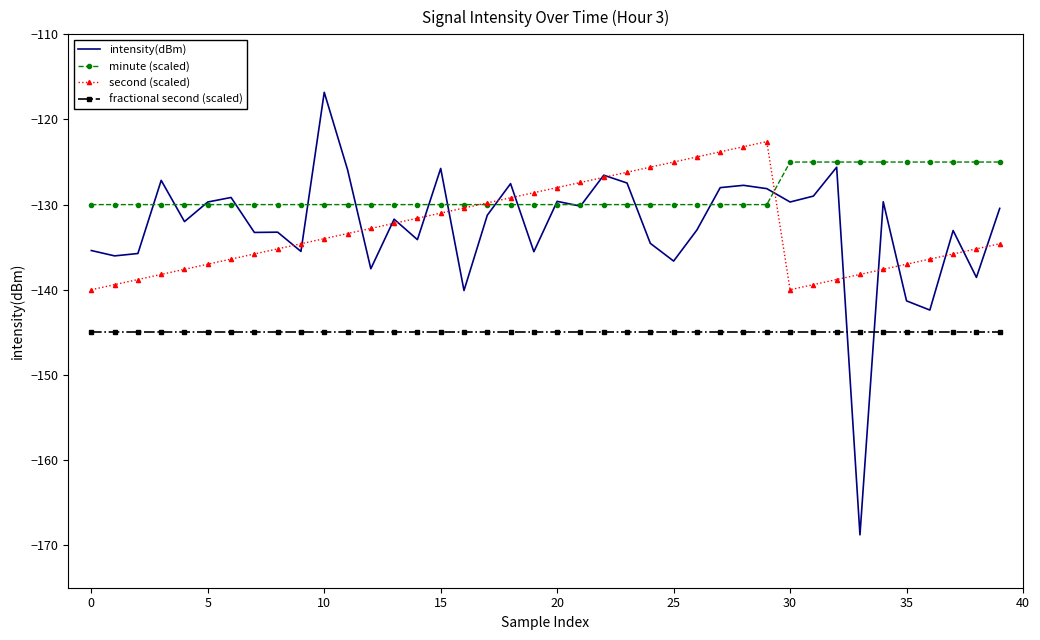

True or false: second (scaled) and fractional second (scaled) cross at least once.

False